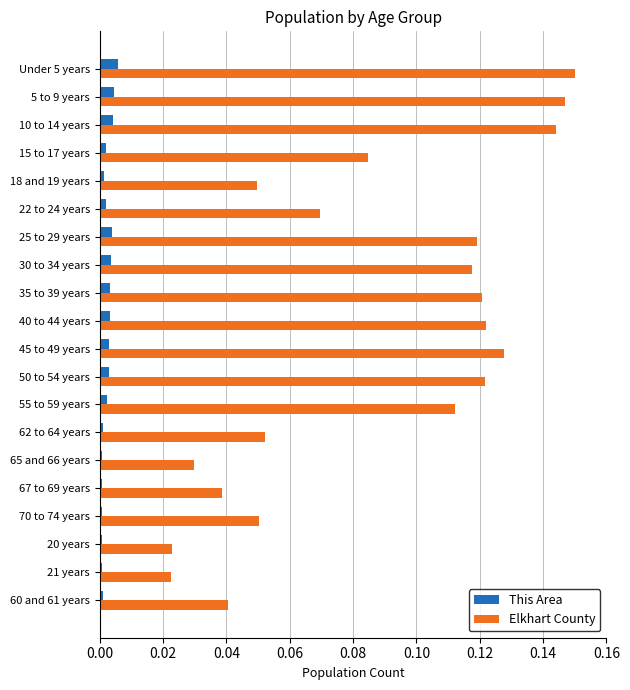

What are all the series names shown in the legend?

This Area, Elkhart County